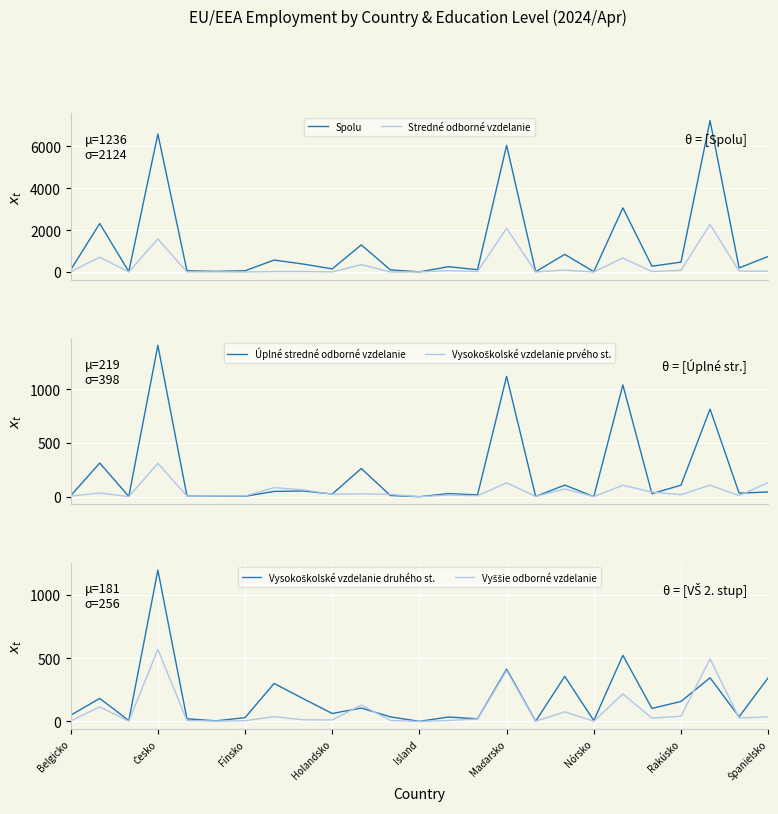

Where does the Vysokoškolské vzdelanie prvého st. series first go above 21?

Česko